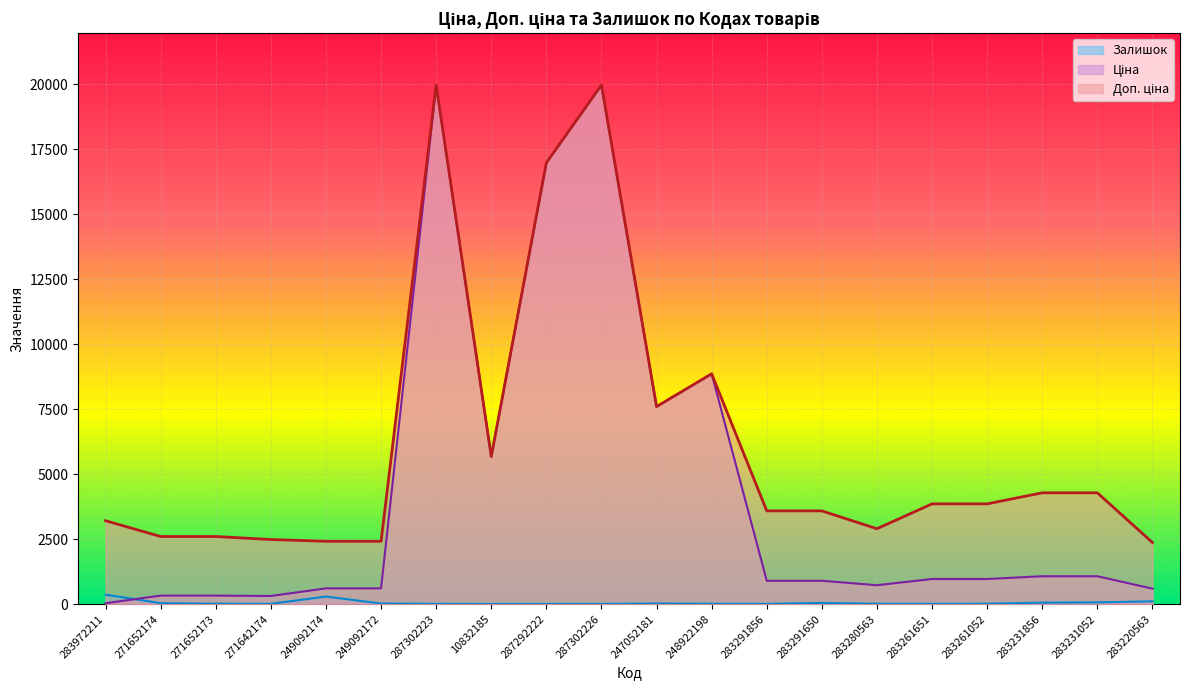

List the series in order of their overall mean, highest first.

Доп. ціна, Ціна, Залишок